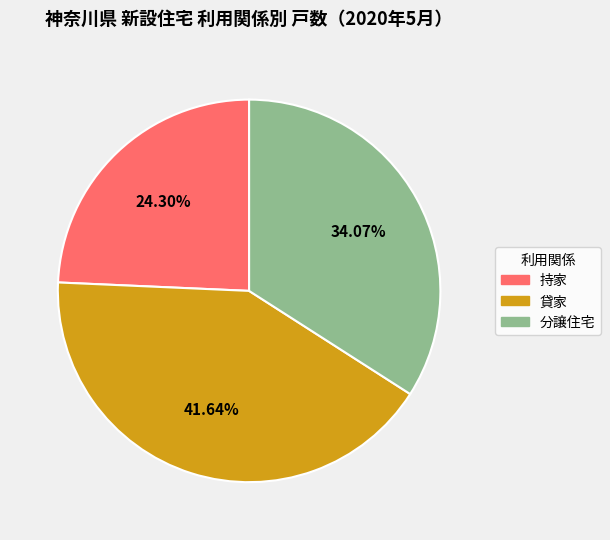

Is there a majority slice in this chart?

No